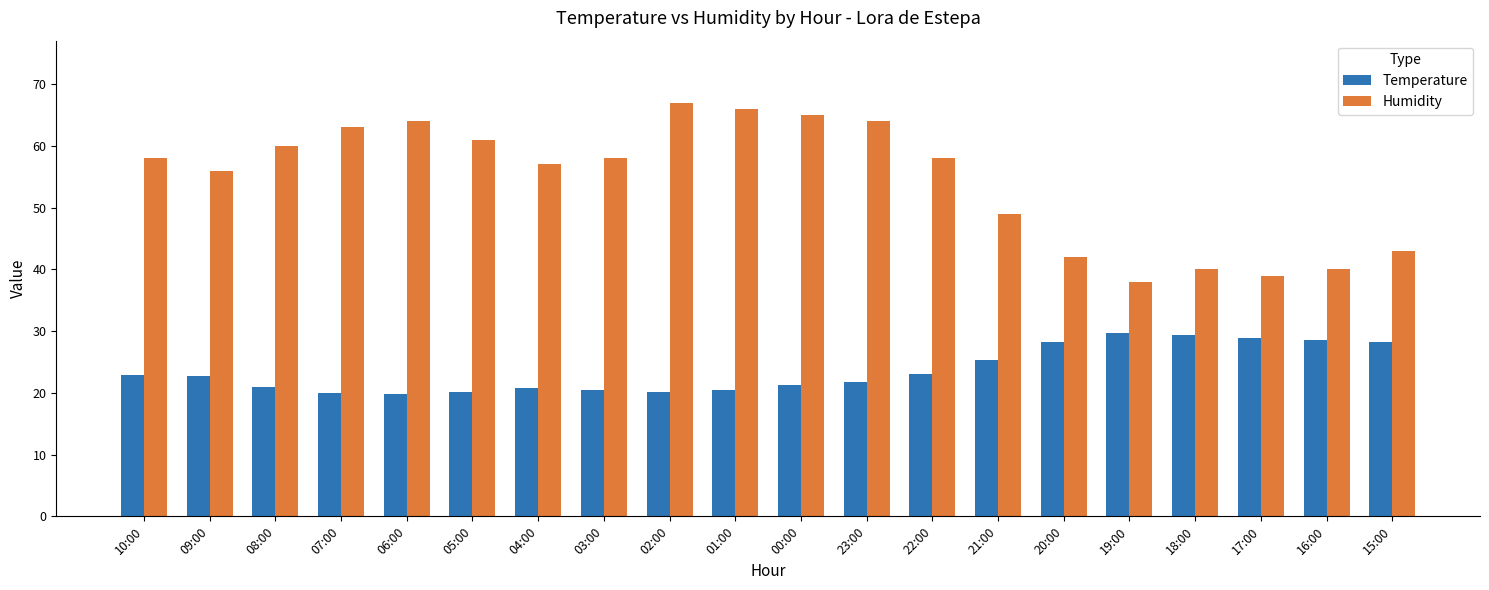

What is the difference between the Temperature values at 20:00 and 18:00?

1.1